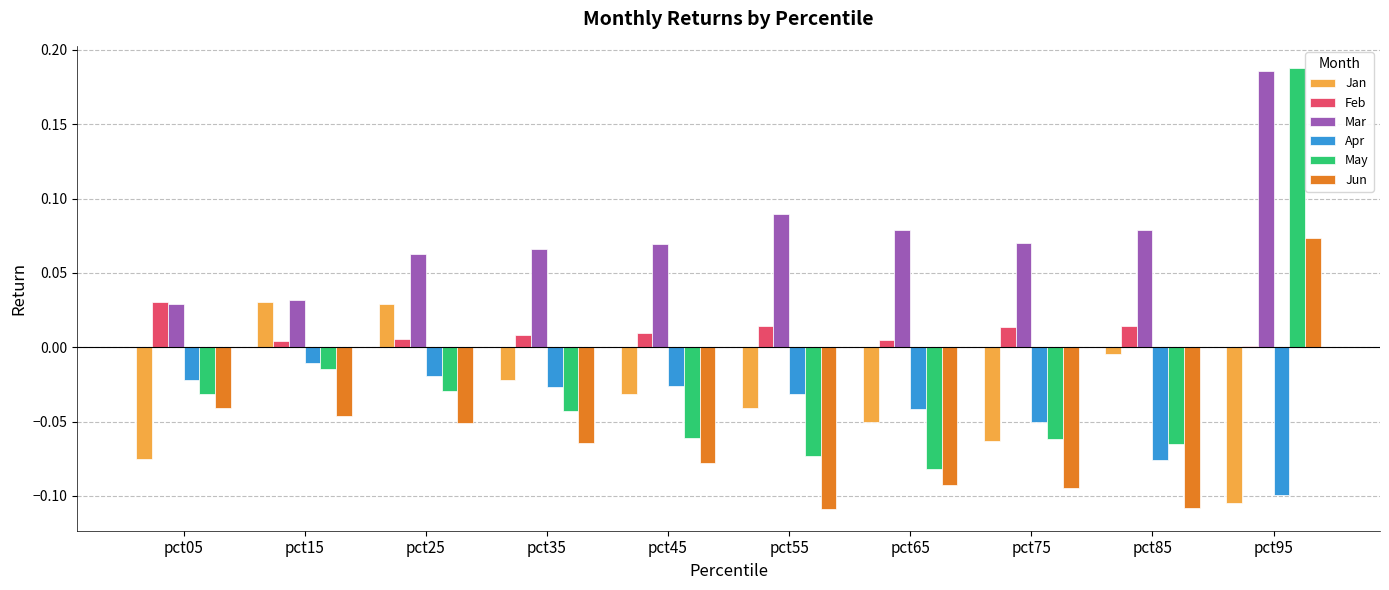

The Mar series shows 0.0 at pct15. True or false?

True